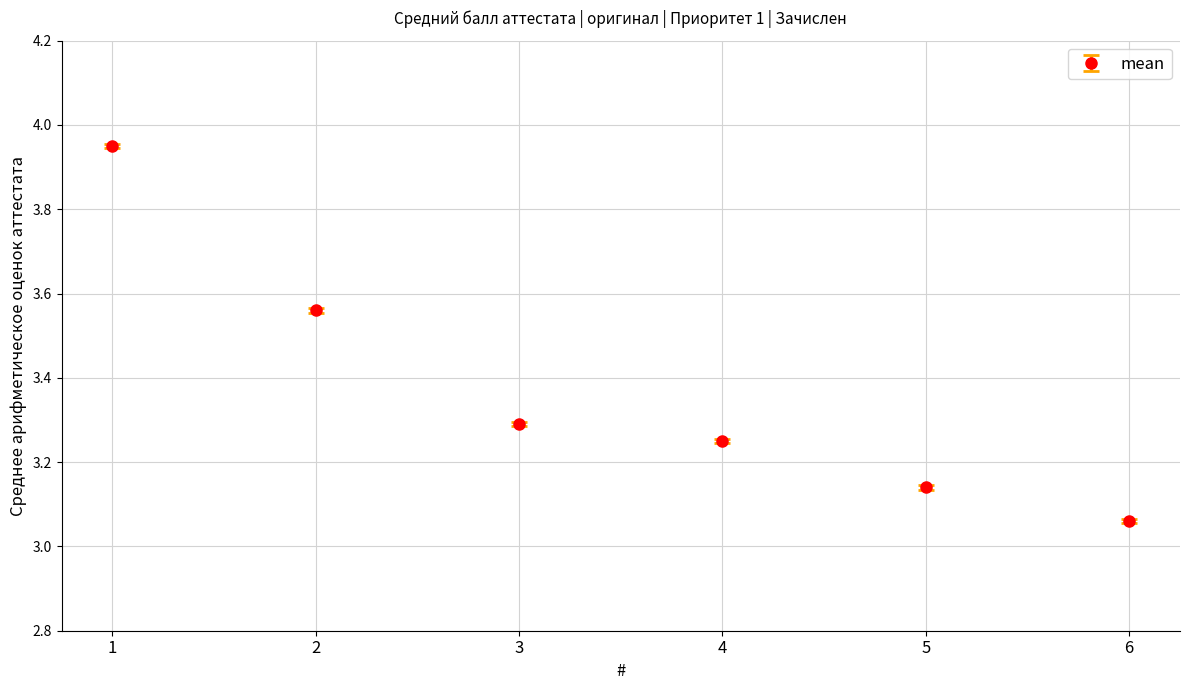

What is the average value?

3.4